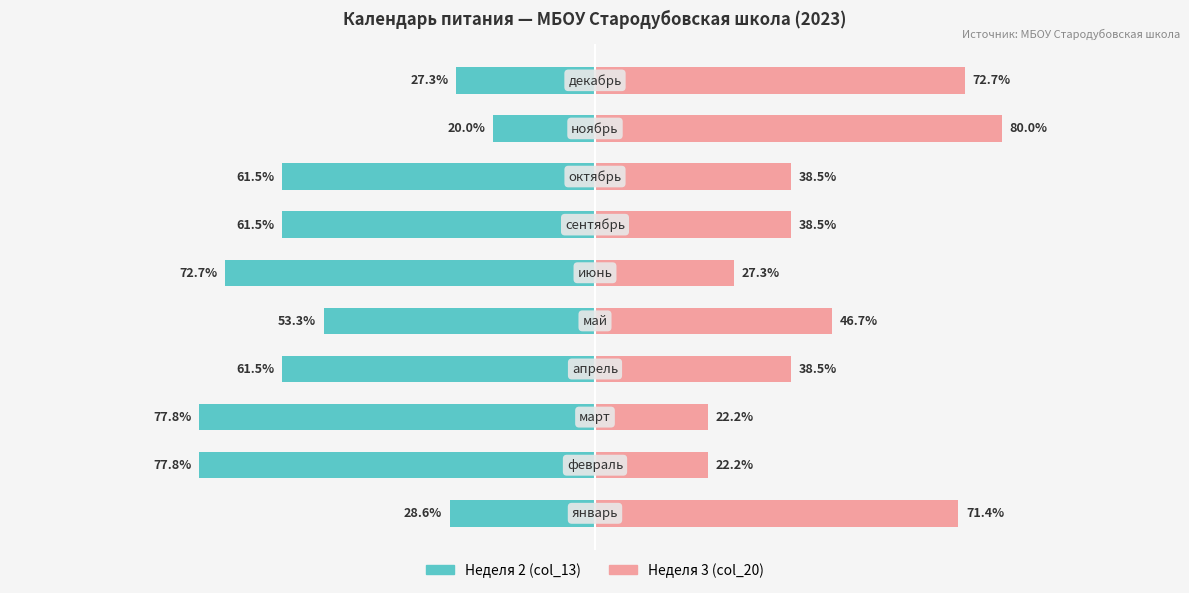

What is the minimum value for Неделя 2 (col_13)?

-77.8